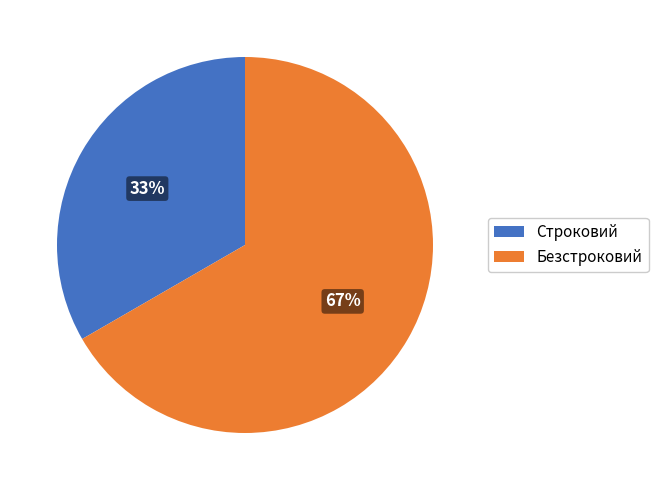

What percentage is the Безстроковий slice, to the nearest percent?

67%